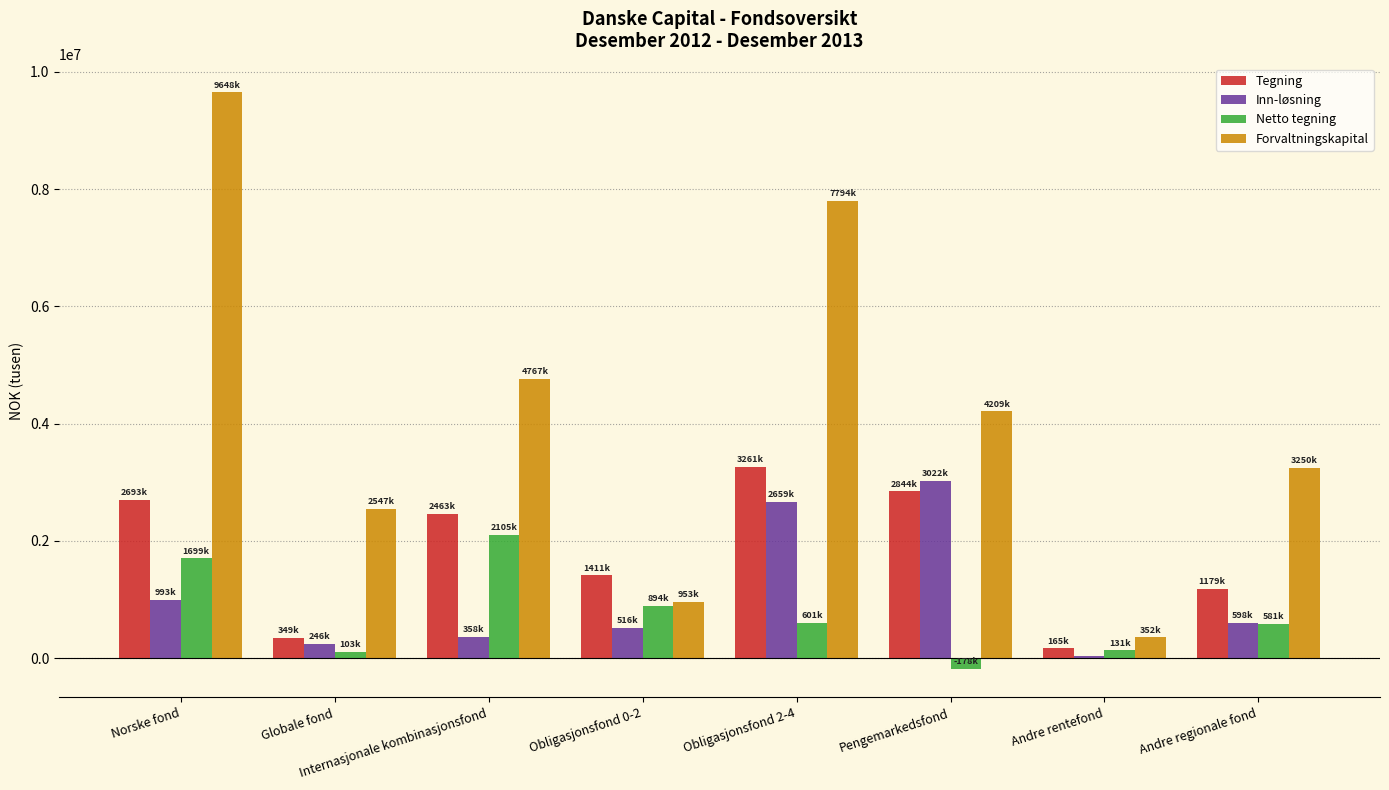

Does the chart contain stacked bars?

No